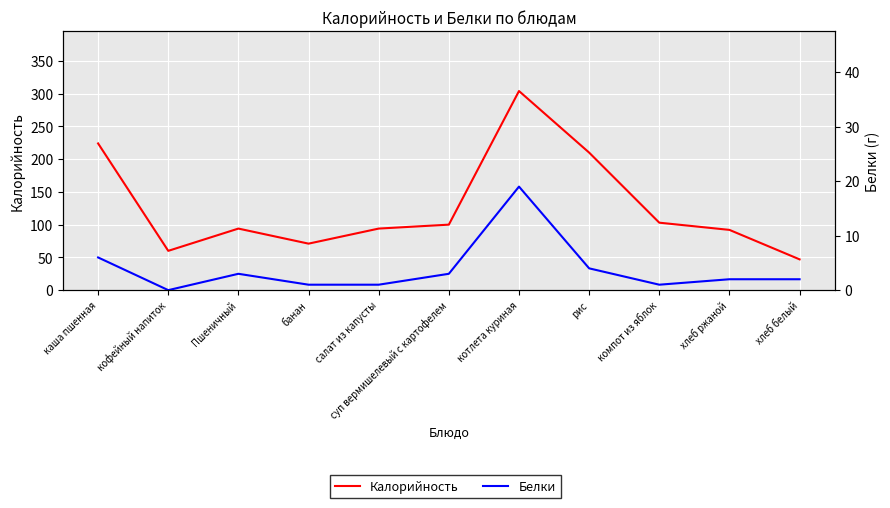

What is the total value across all series at Пшеничный?

97